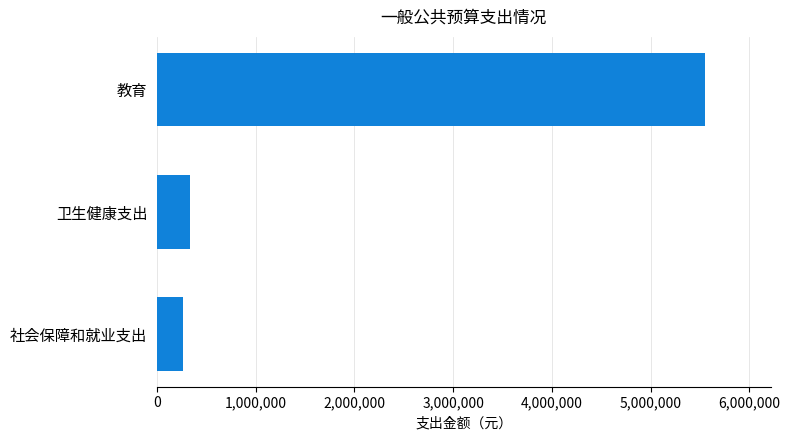

What is the average value?

2051248.1